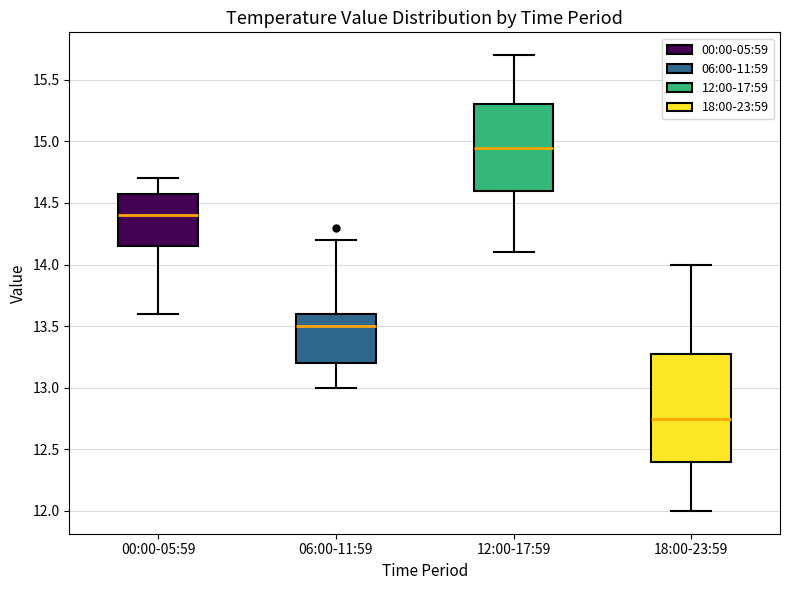

Reading left to right, read every box against the y-axis: the position of its median line, the range the box covers, and the ends of its whiskers. The values are not printed on the chart, so give them approximately, as read against the axis.

00:00-05:59: median 14.40, box 14.15 to 14.60, whiskers 13.60 to 14.70
06:00-11:59: median 13.50, box 13.20 to 13.60, whiskers 13.00 to 14.20
12:00-17:59: median 14.95, box 14.60 to 15.30, whiskers 14.10 to 15.70
18:00-23:59: median 12.75, box 12.40 to 13.30, whiskers 12.00 to 14.00